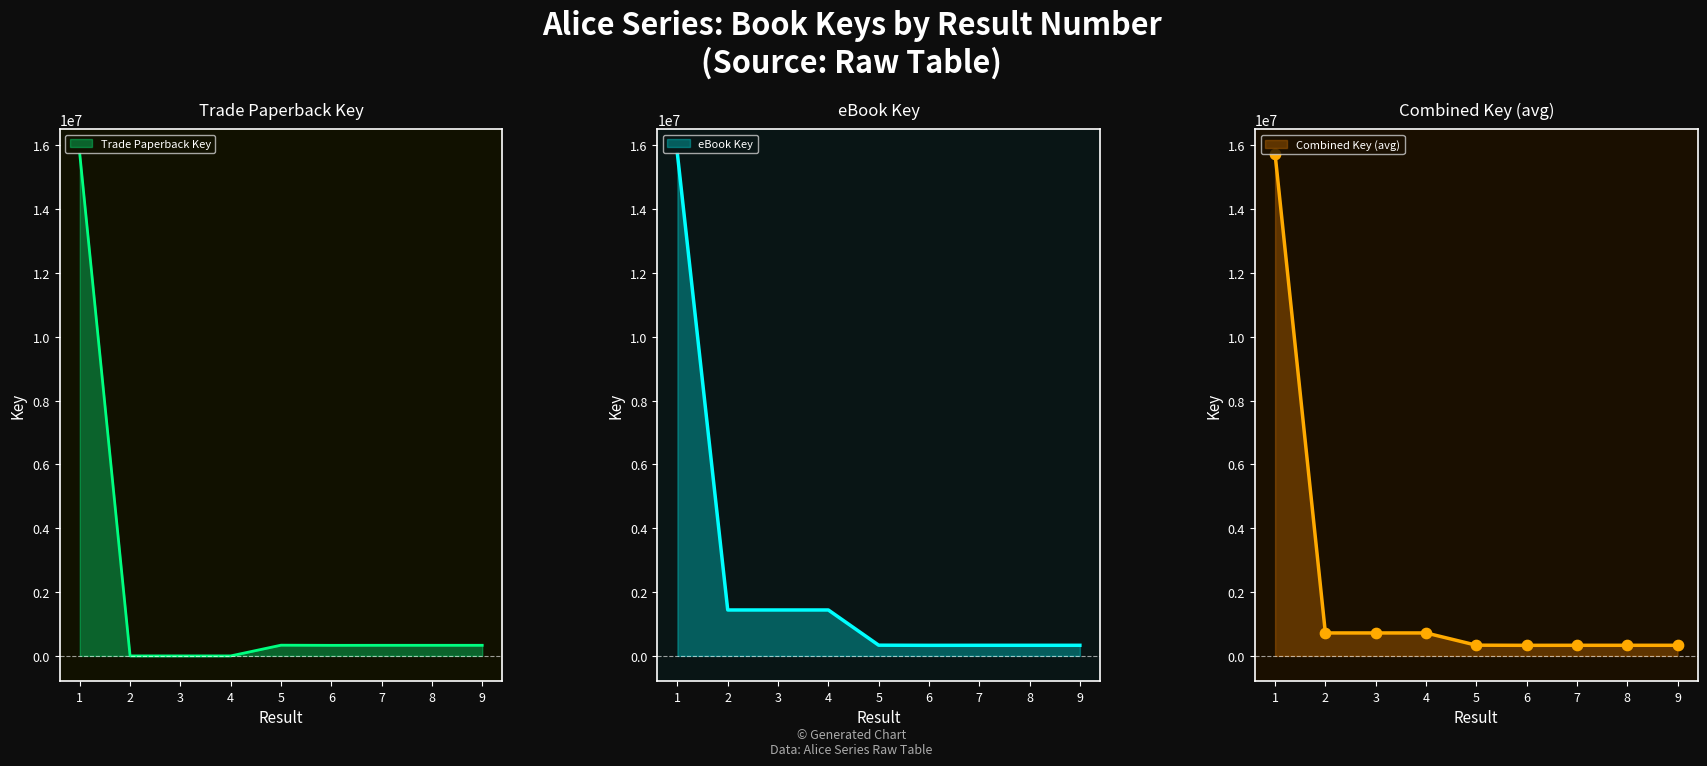

Which series has the largest Y range (max minus min)?

Trade Paperback Key